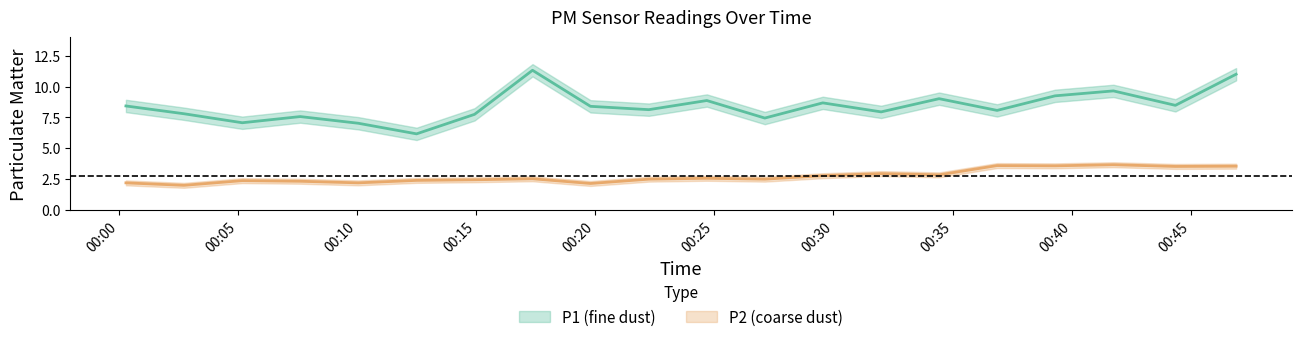

Which category has the highest value in the P2 series?

2023-04-03T00:41:45